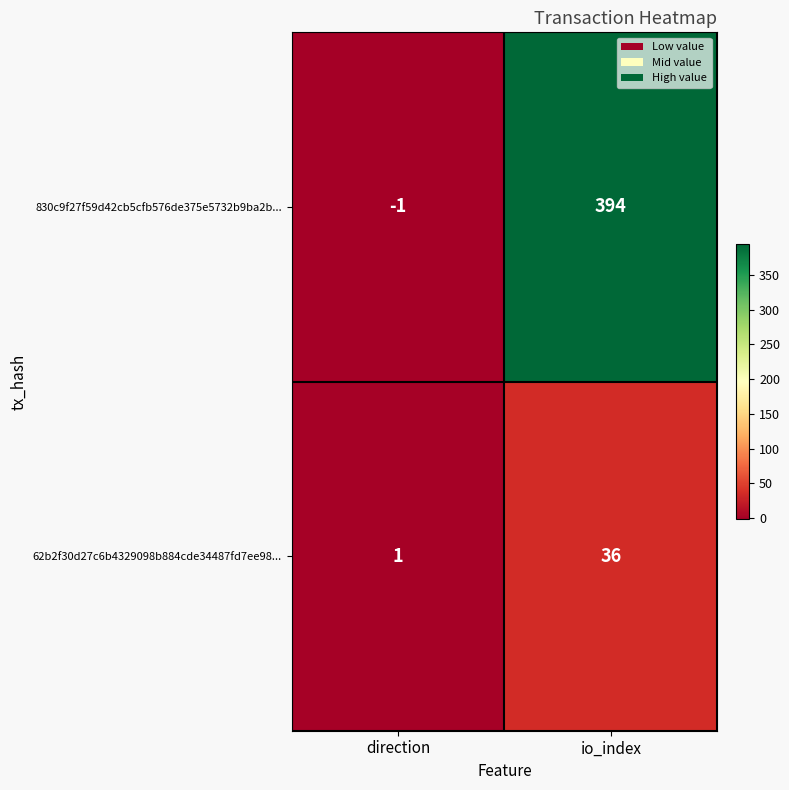

List the series in order of their peak value, lowest first.

62b2f30d27c6b4329098b884cde34487fd7ee98..., 830c9f27f59d42cb5cfb576de375e5732b9ba2b...